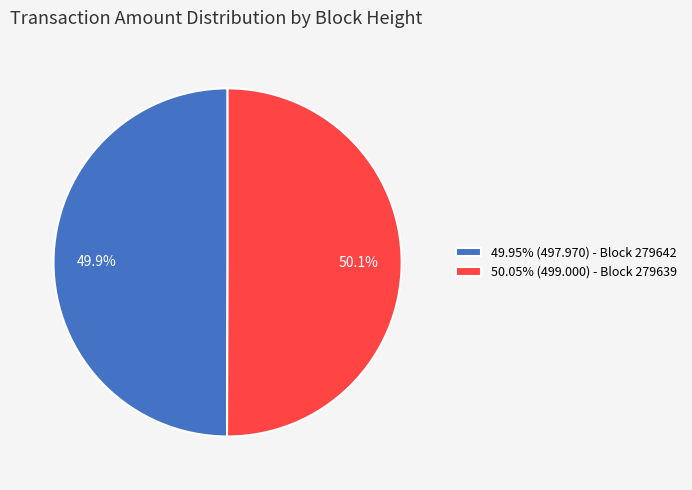

What percentage is NOT represented by 49.95% (497.970) - Block 279642?

50.1%